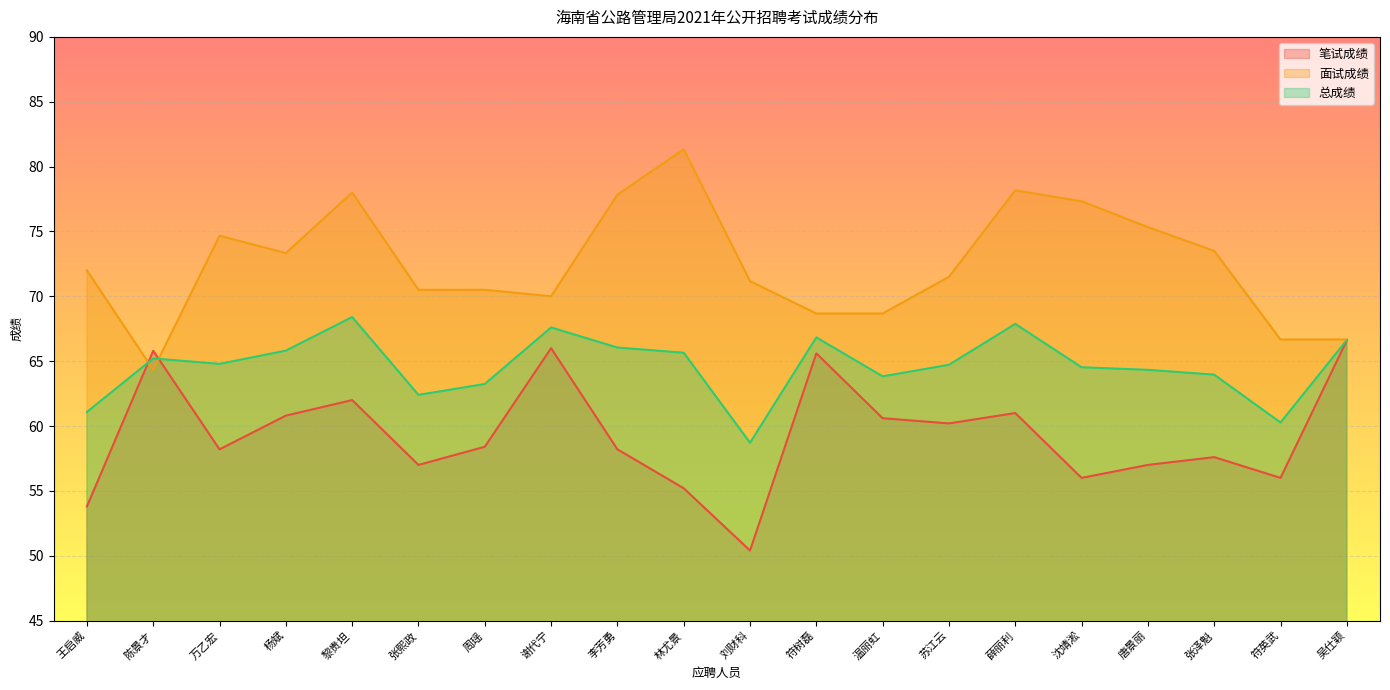

Where do 总成绩 and 面试成绩 first cross each other?

王启威 and 陈景才